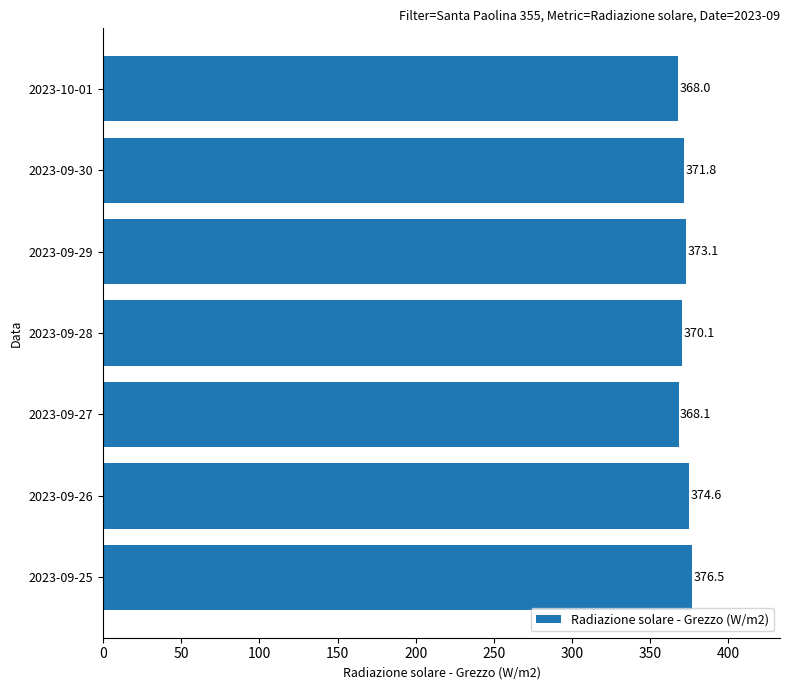

How many bars are there in total?

7